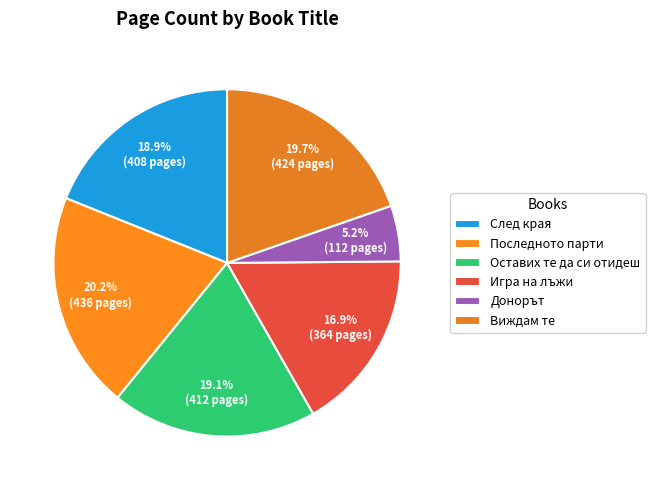

Count the number of slices in the pie.

6